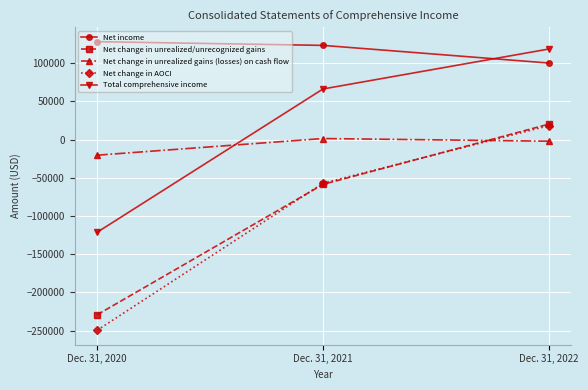

Reading left to right, extract all data points from this chart.

Net income: Dec. 31, 2020=128311	Dec. 31, 2021=123449	Dec. 31, 2022=100344
Net change in unrealized/unrecognized gains: Dec. 31, 2020=-229220	Dec. 31, 2021=-58566	Dec. 31, 2022=20333
Net change in unrealized gains (losses) on cash flow: Dec. 31, 2020=-20300	Dec. 31, 2021=1499	Dec. 31, 2022=-1984
Net change in AOCI: Dec. 31, 2020=-249520	Dec. 31, 2021=-57067	Dec. 31, 2022=18349
Total comprehensive income: Dec. 31, 2020=-121209	Dec. 31, 2021=66382	Dec. 31, 2022=118693